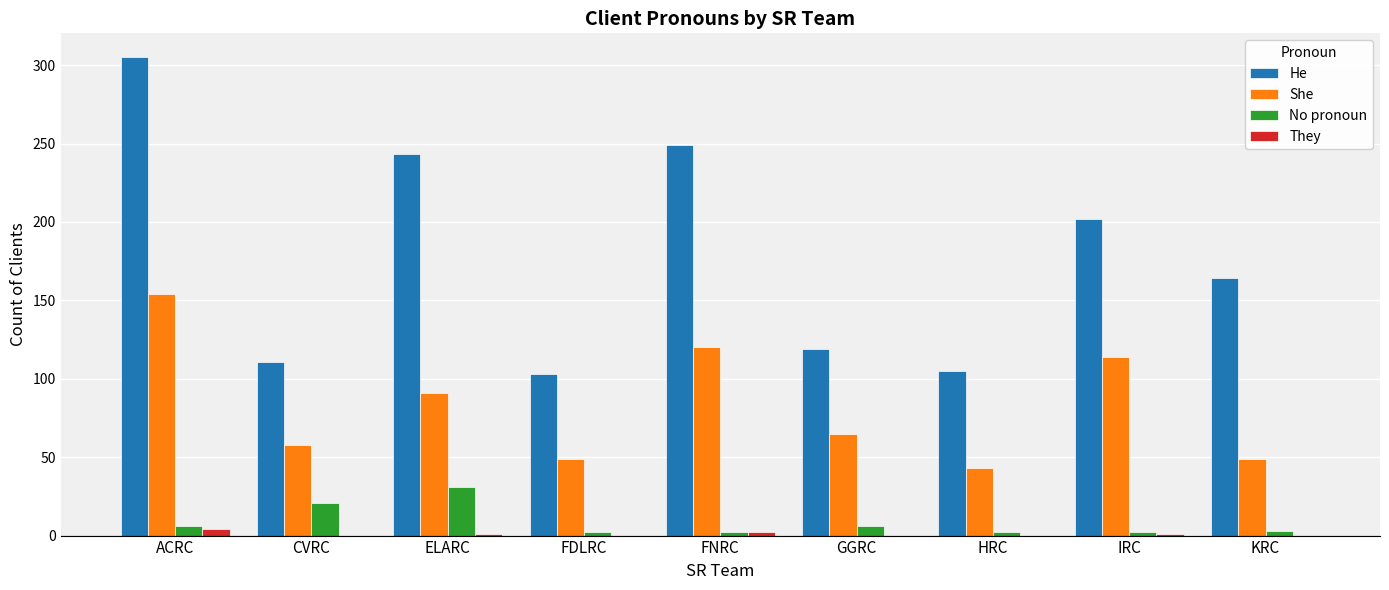

What are all the series names shown in the legend?

He, She, No pronoun, They